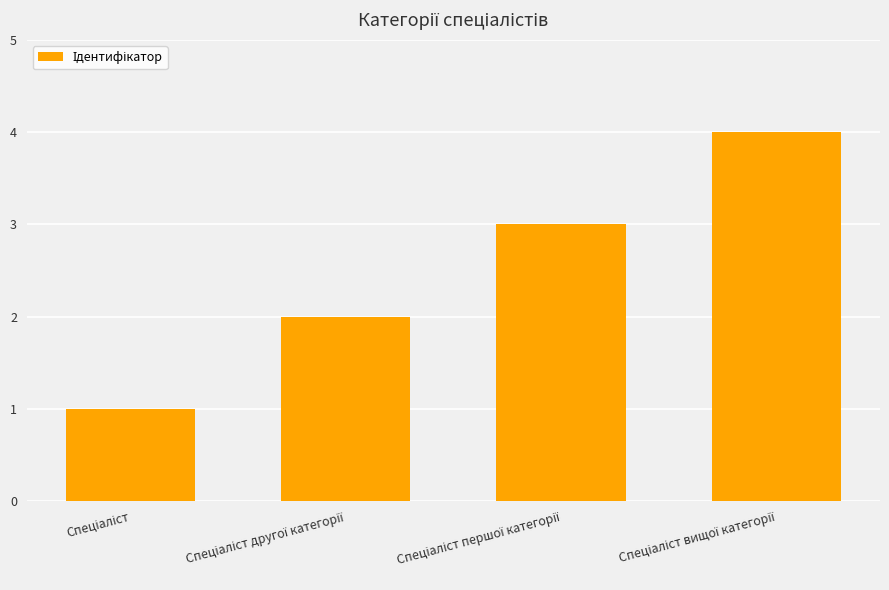

What is the sum of all values?

10